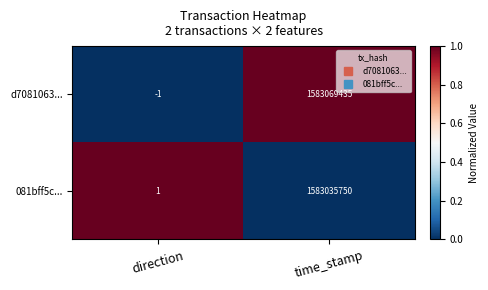

Is it true that 081bff5c... equals 2 at direction?

False